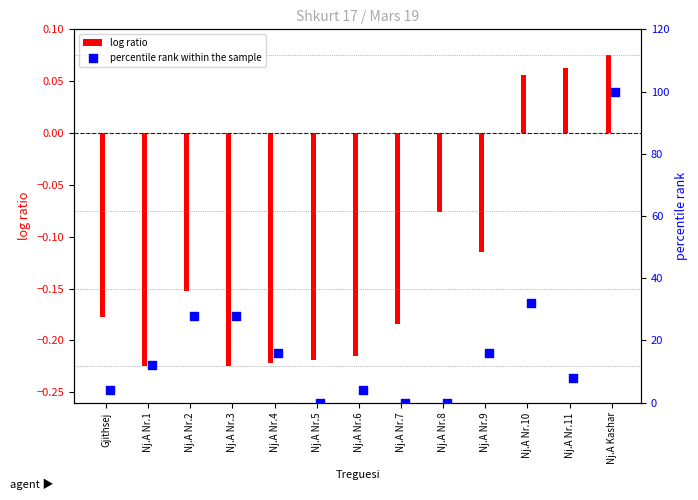

Count the log ratio values in the range 0 to 1.

3